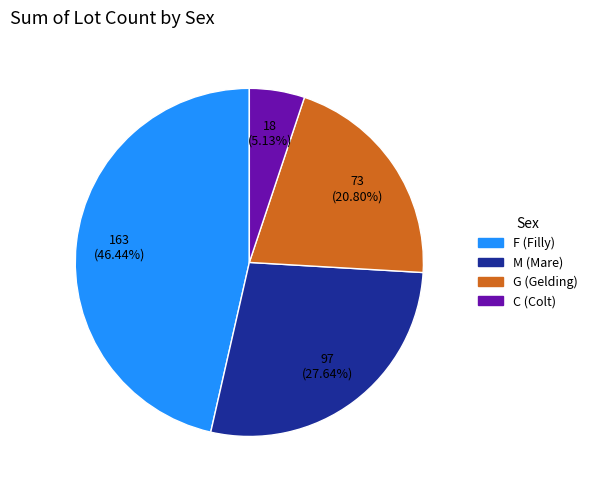

Is there any slice that represents more than half of the pie?

No